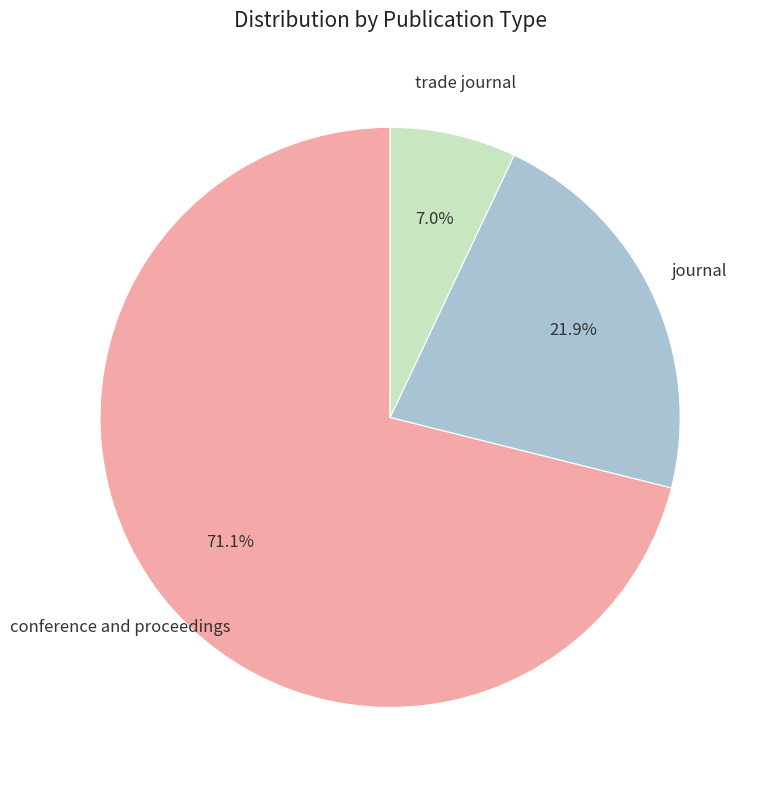

What percentage is NOT represented by trade journal?

93.0%